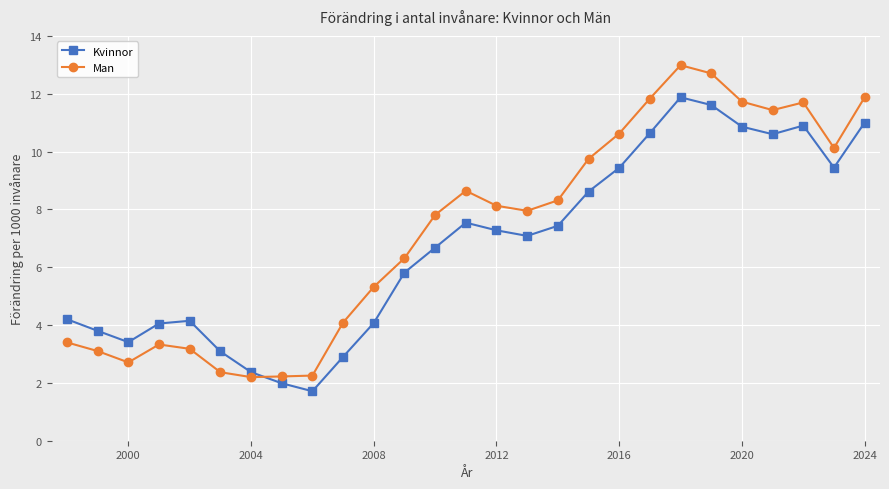

Which series ends up on top after the final intersection of Man and Kvinnor?

Man